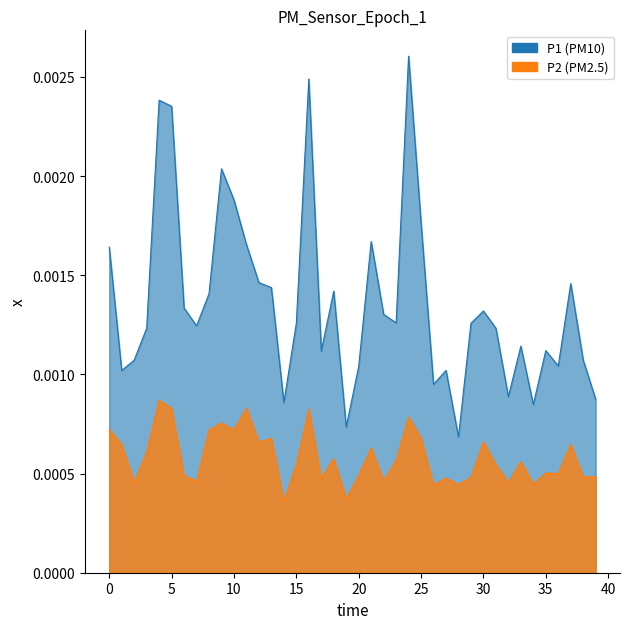

The value of P1 series line at 5 is 0.0. True or false?

True